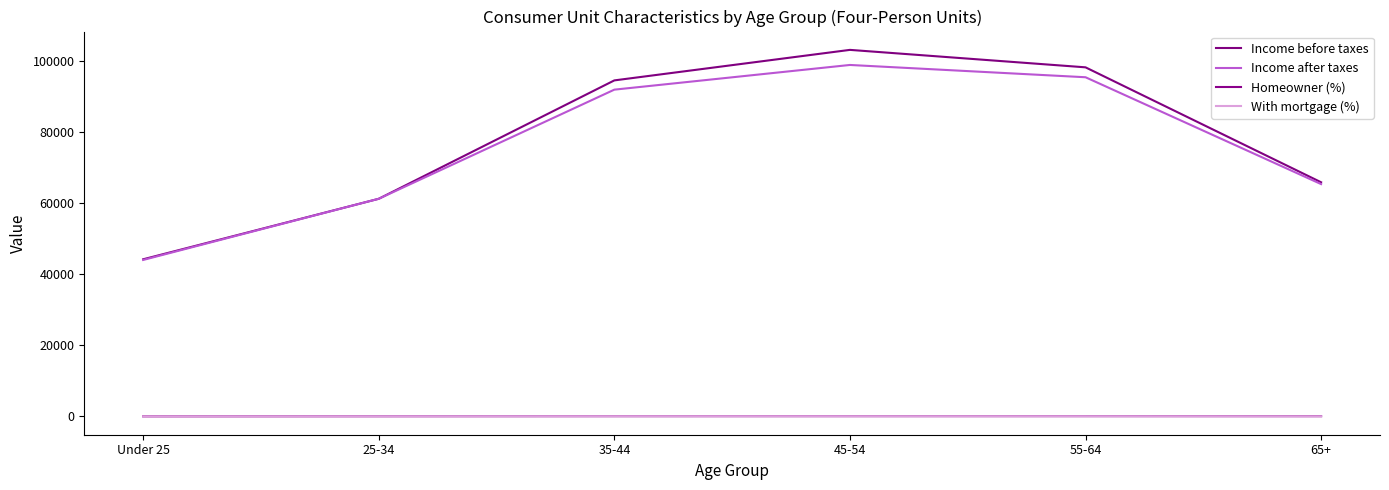

Reading right to left, list all the values displayed in this chart.

Income before taxes: 65884	98224	103135	94549	61242	44221
Income after taxes: 65373	95435	98892	91945	61245	44033
Homeowner (%): 78	87	83	77	57	30
With mortgage (%): 44	64	67	68	49	17